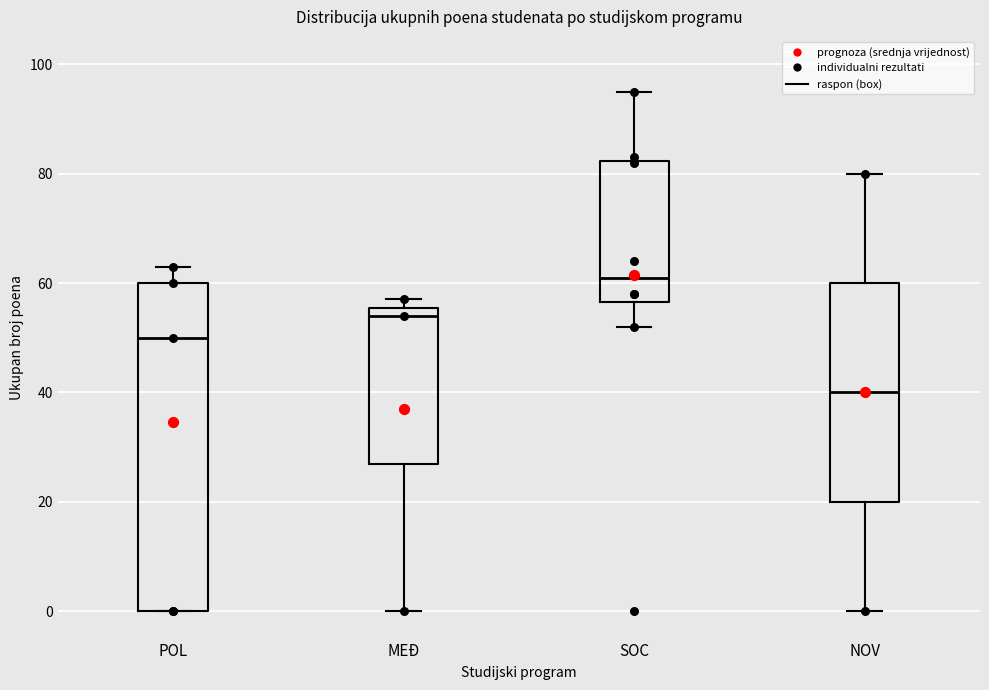

Reading left to right, read every box against the y-axis: the position of its median line, the range the box covers, and the ends of its whiskers. The values are not printed on the chart, so give them approximately, as read against the axis.

POL: median 50, box 0 to 60, whiskers 0 to 64
MEĐ: median 54, box 28 to 56, whiskers 0 to 58
SOC: median 62, box 56 to 82, whiskers 52 to 96
NOV: median 40, box 20 to 60, whiskers 0 to 80